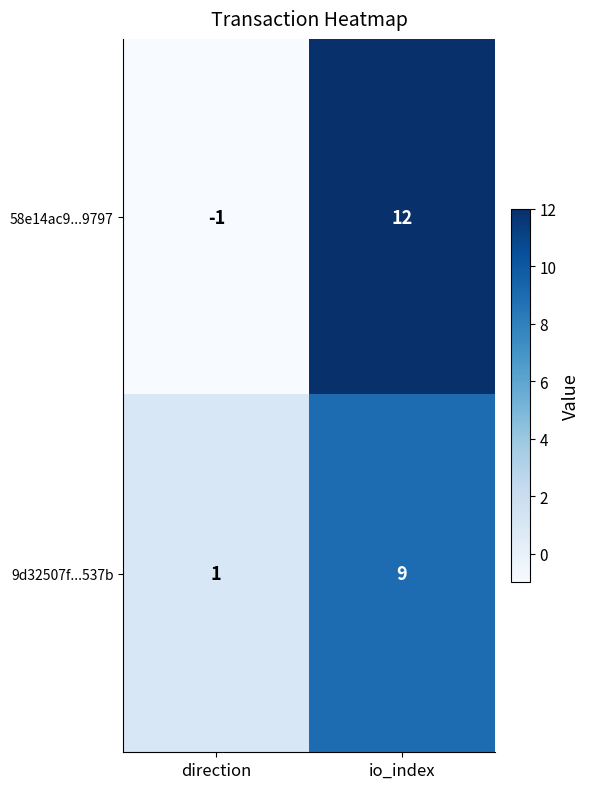

Which series has the largest range (max minus min)?

58e14ac9...9797